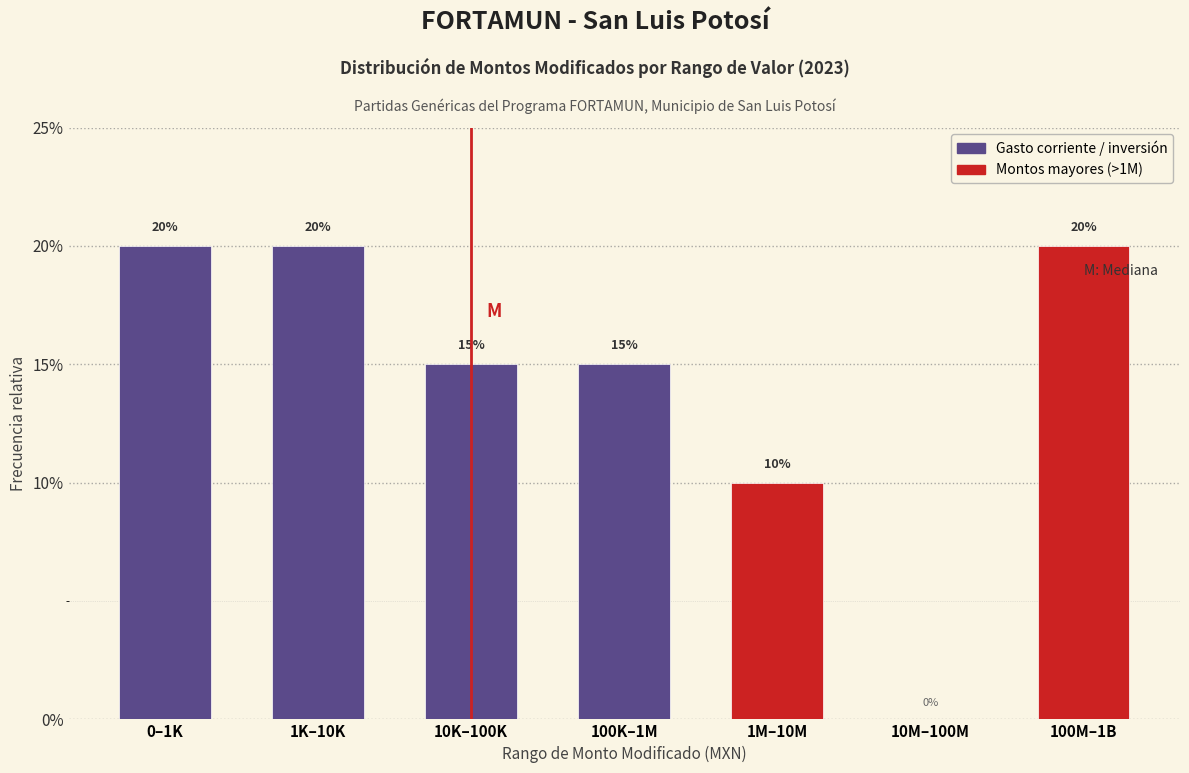

Are the bars horizontal?

No